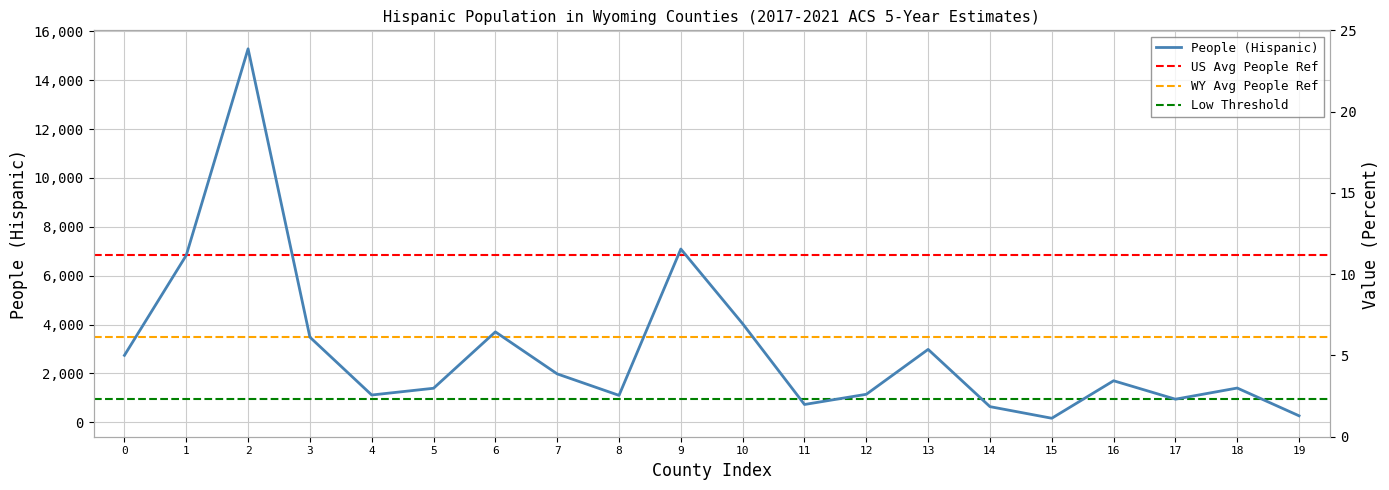

The value of People (Hispanic) at 3 is 3484. True or false?

True